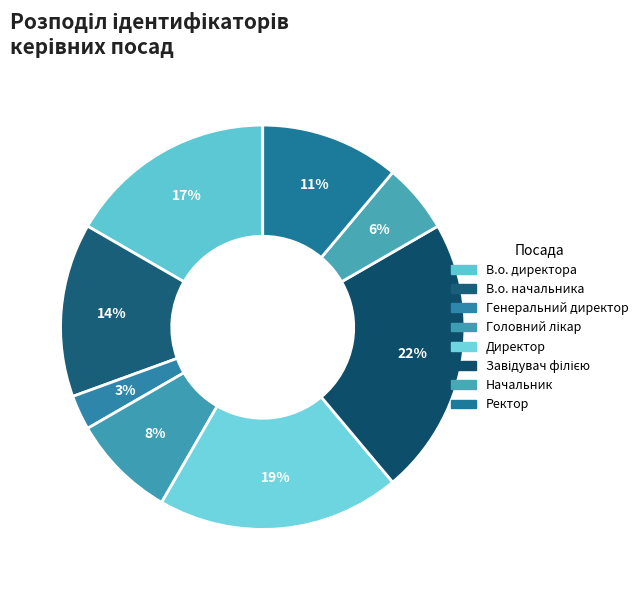

To the nearest percent, what is the difference between the largest and smallest slice percentages?

19%